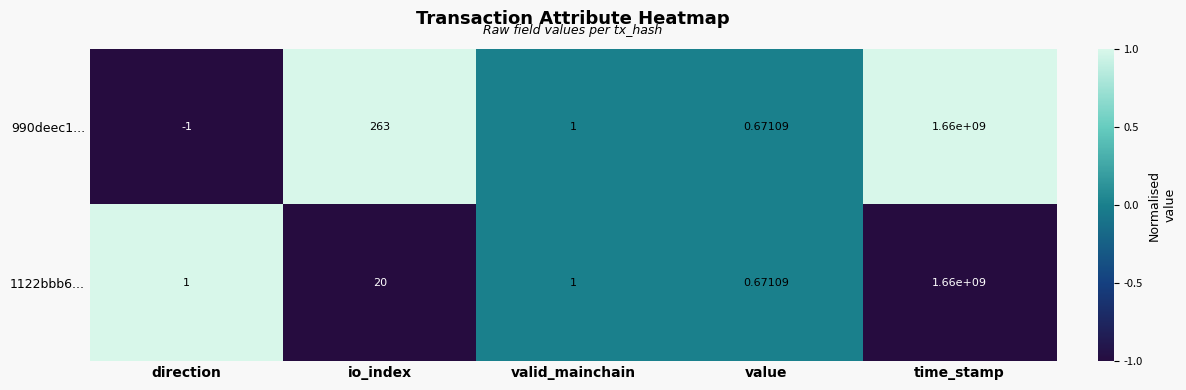

Is the value of 990deec1... at direction greater than the value of 1122bbb6... at value?

No